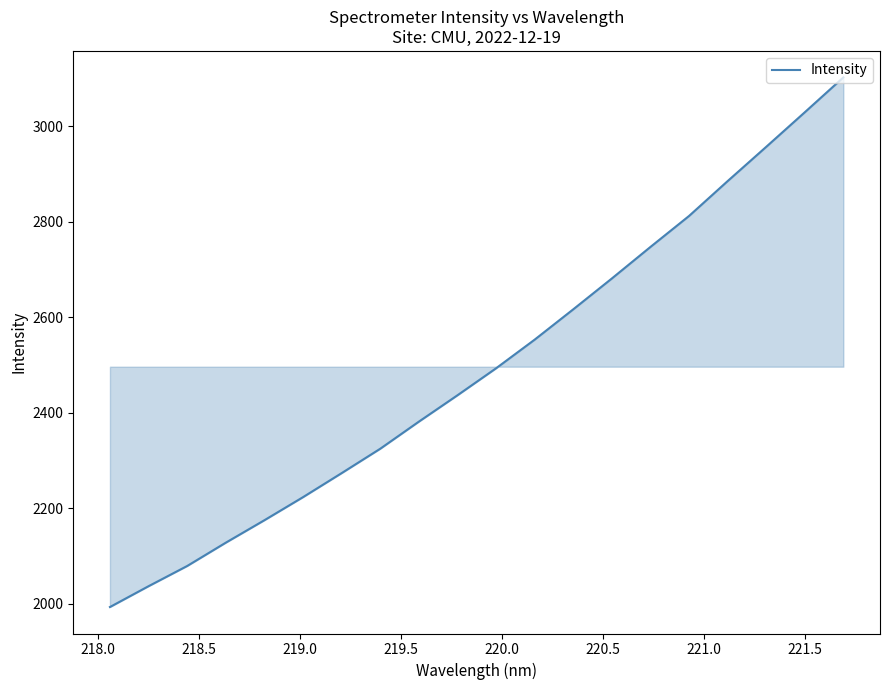

True or false: the data has more than 0 interior local peaks.

False